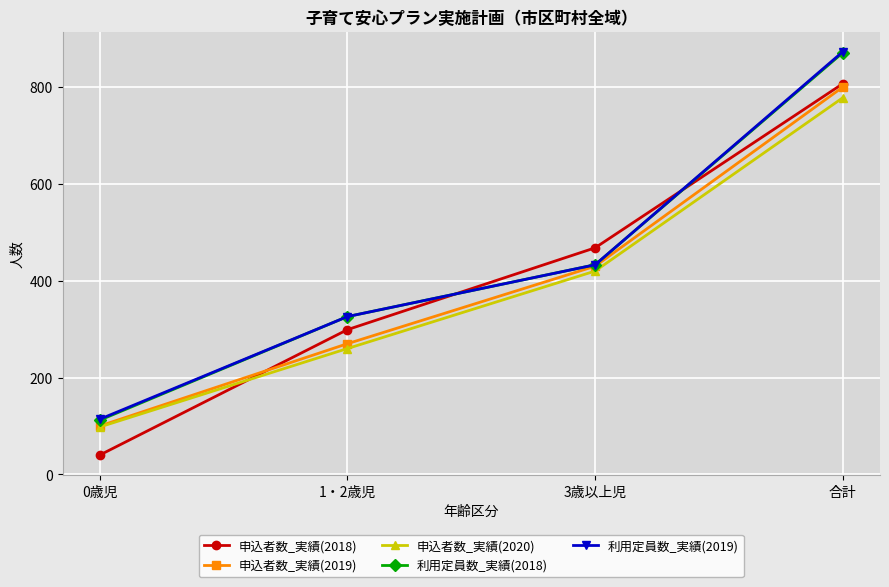

What are all the series names shown in the legend?

申込者数_実績(2018), 申込者数_実績(2019), 申込者数_実績(2020), 利用定員数_実績(2018), 利用定員数_実績(2019)